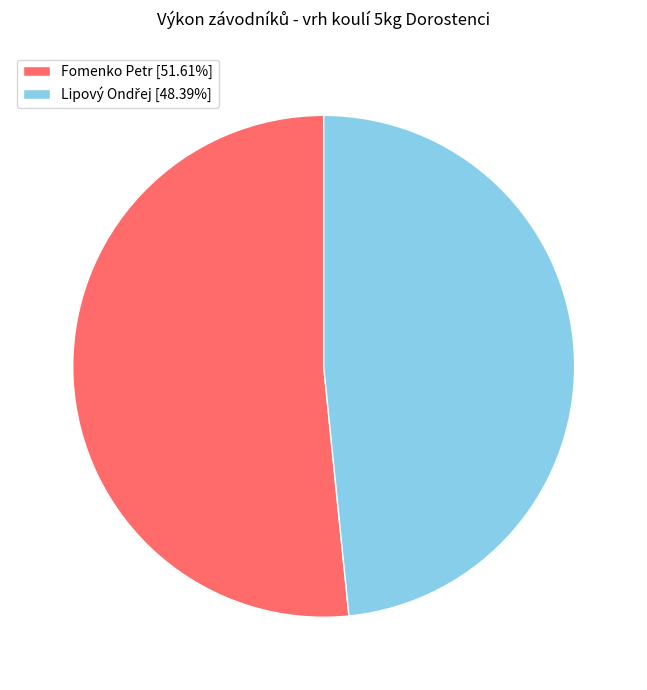

Is there a majority slice in this chart?

Yes